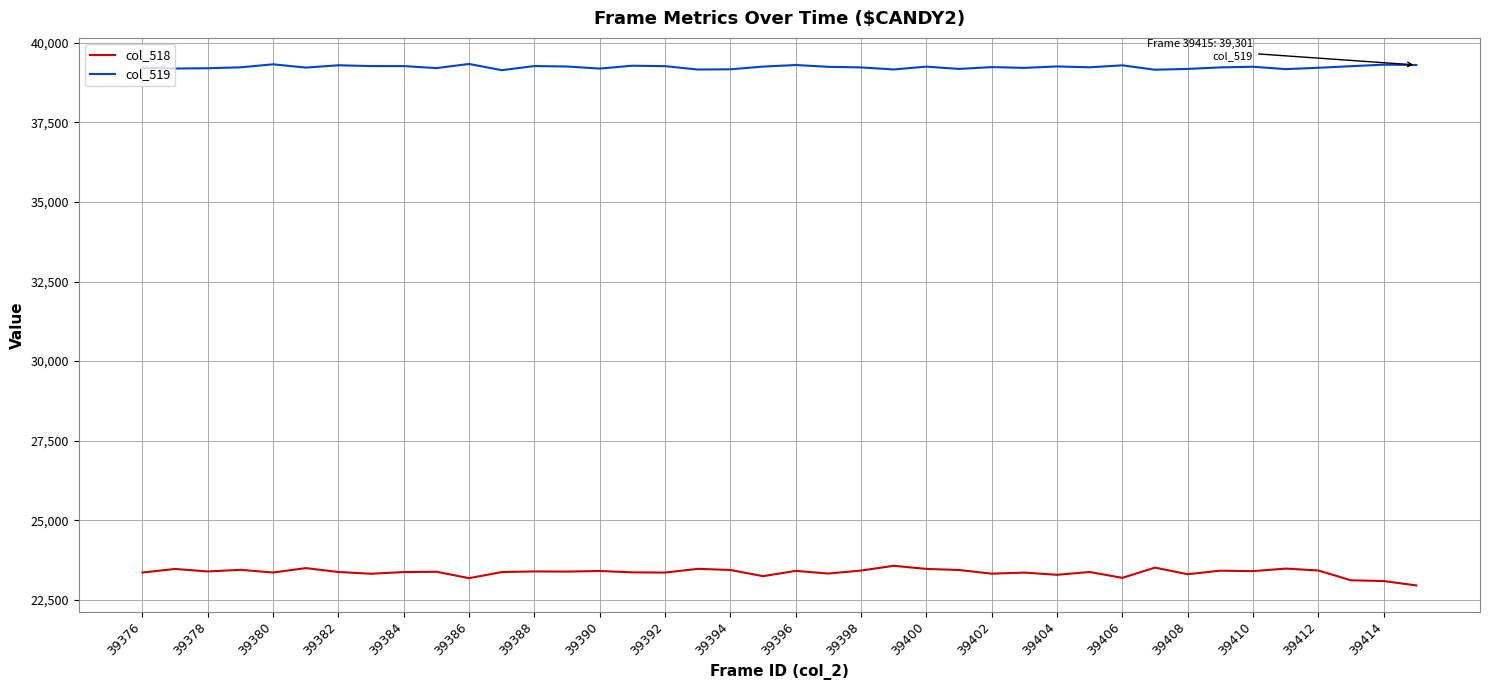

At how many categories does at least one series exceed 23540?

40